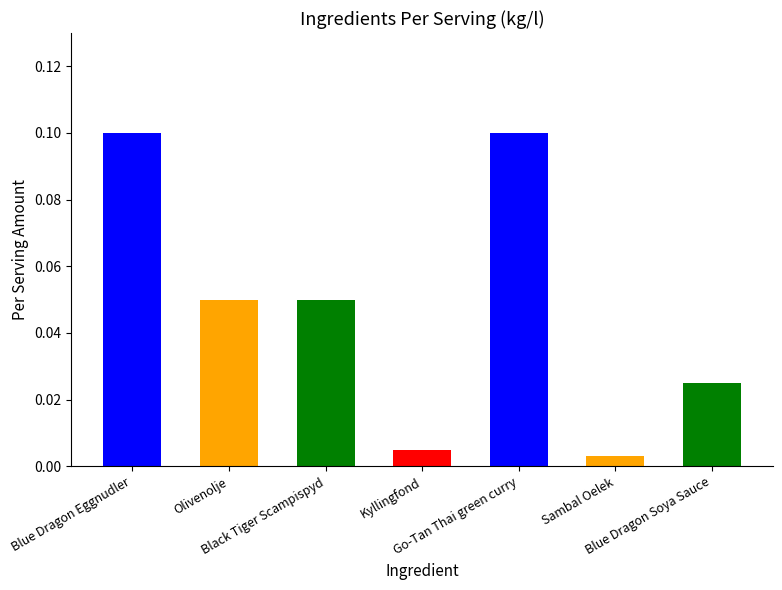

The chart shows a value of 0.0 at Kyllingfond. True or false?

False